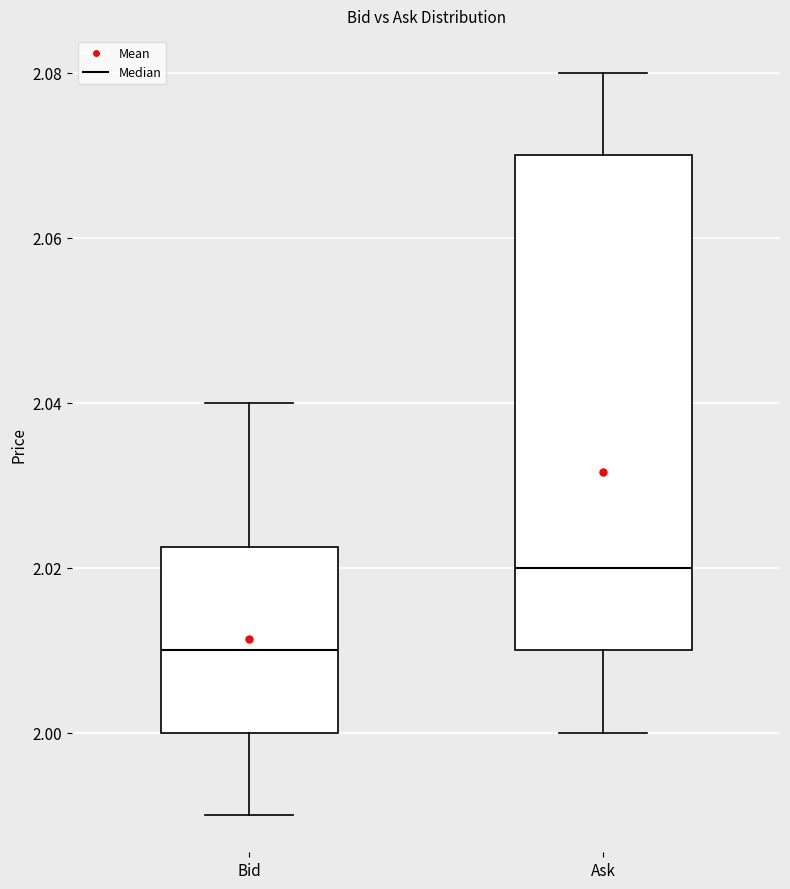

Comparing the boxes themselves (not the whiskers), which one is the tallest?

Ask